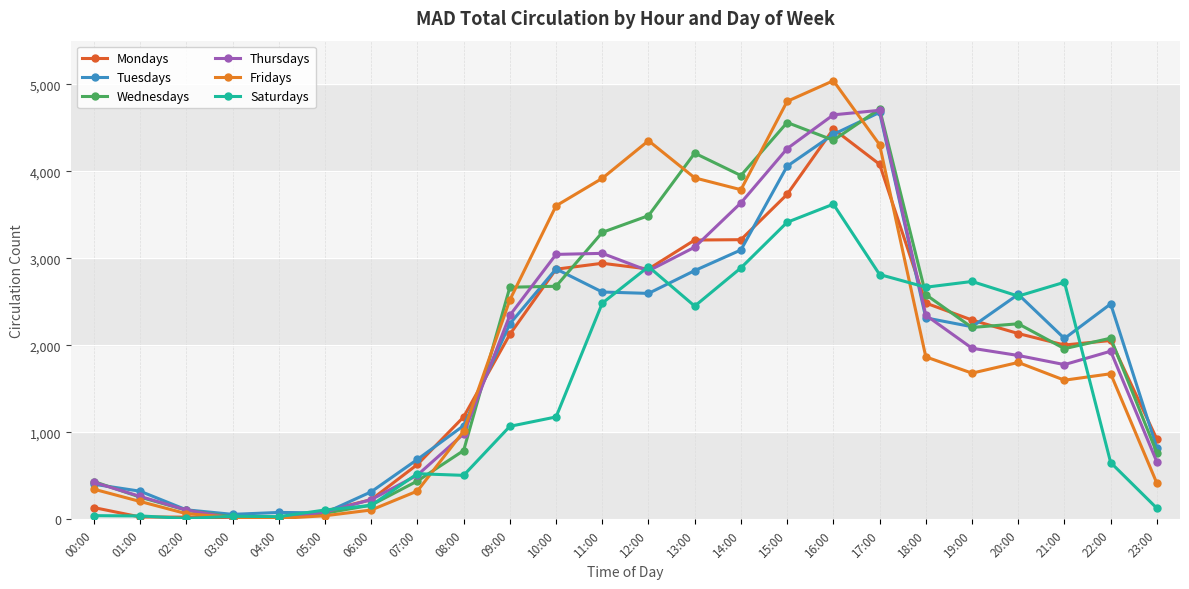

How many values in the Thursdays series are below 1933?

12